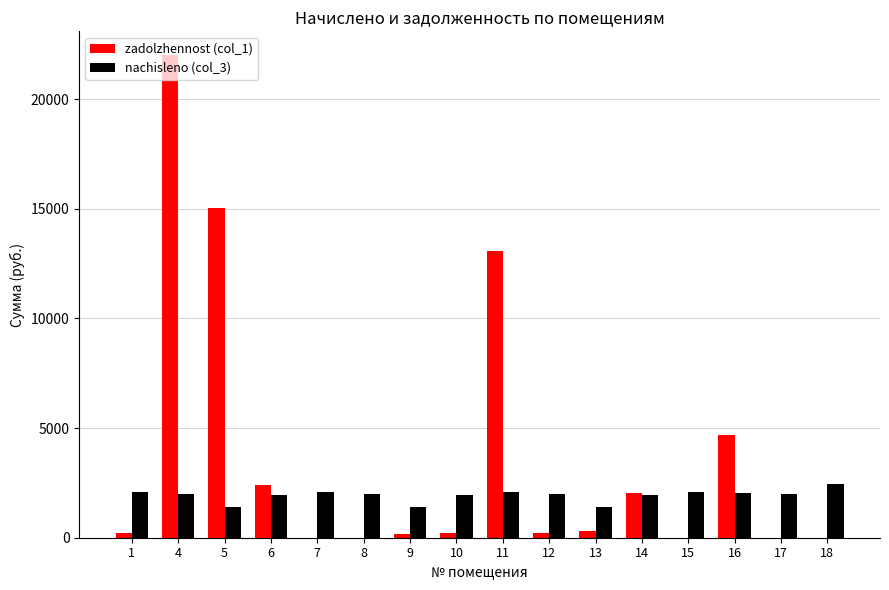

Which series has the largest total across all categories?

zadolzhennost (col_1)